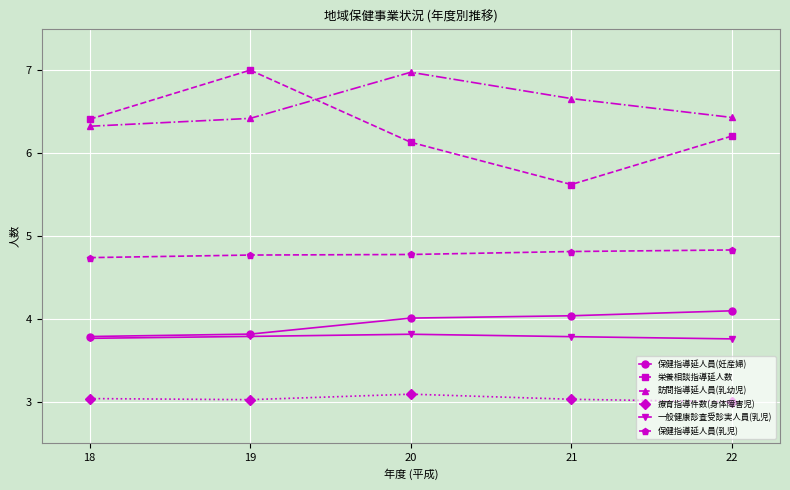

True or false: 保健指導延人員(妊産婦) has a value of 5.2 at 20.

False